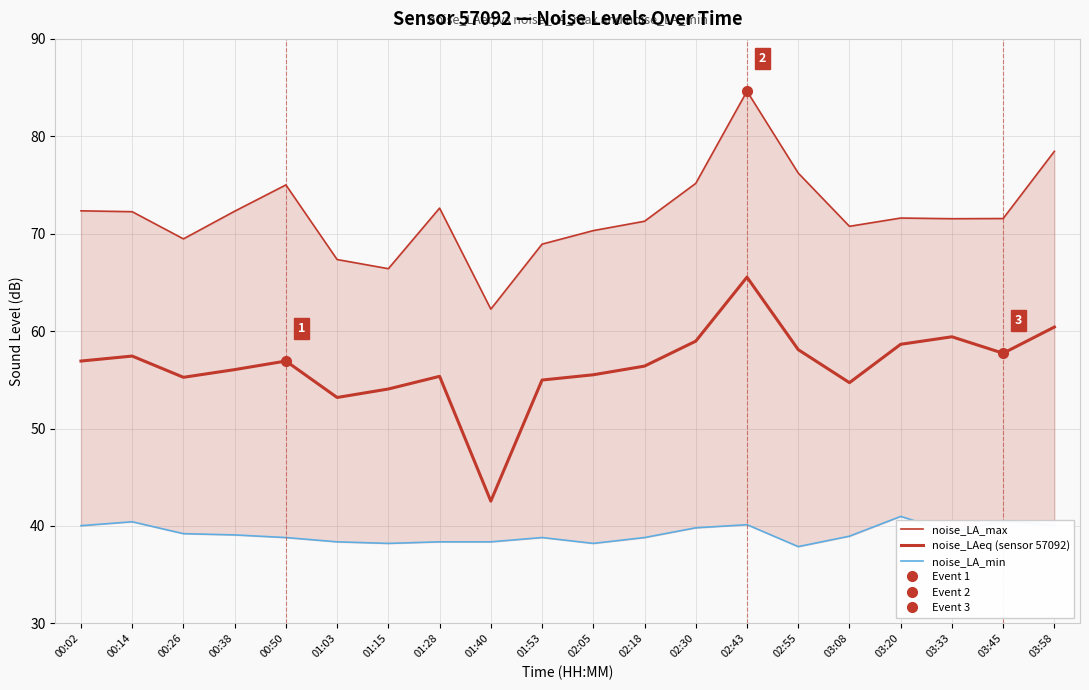

Where is the first local maximum for noise_LA_max?

00:50